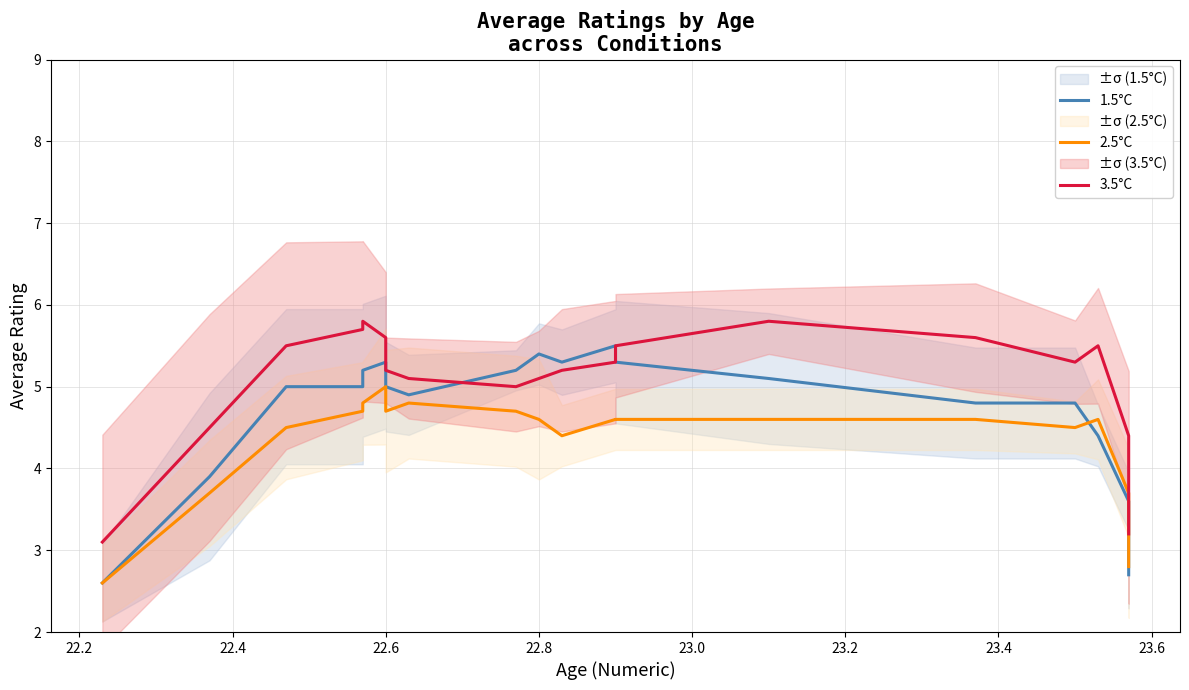

What is the value of the 1.5°C point at the 17th from the left?

4.4